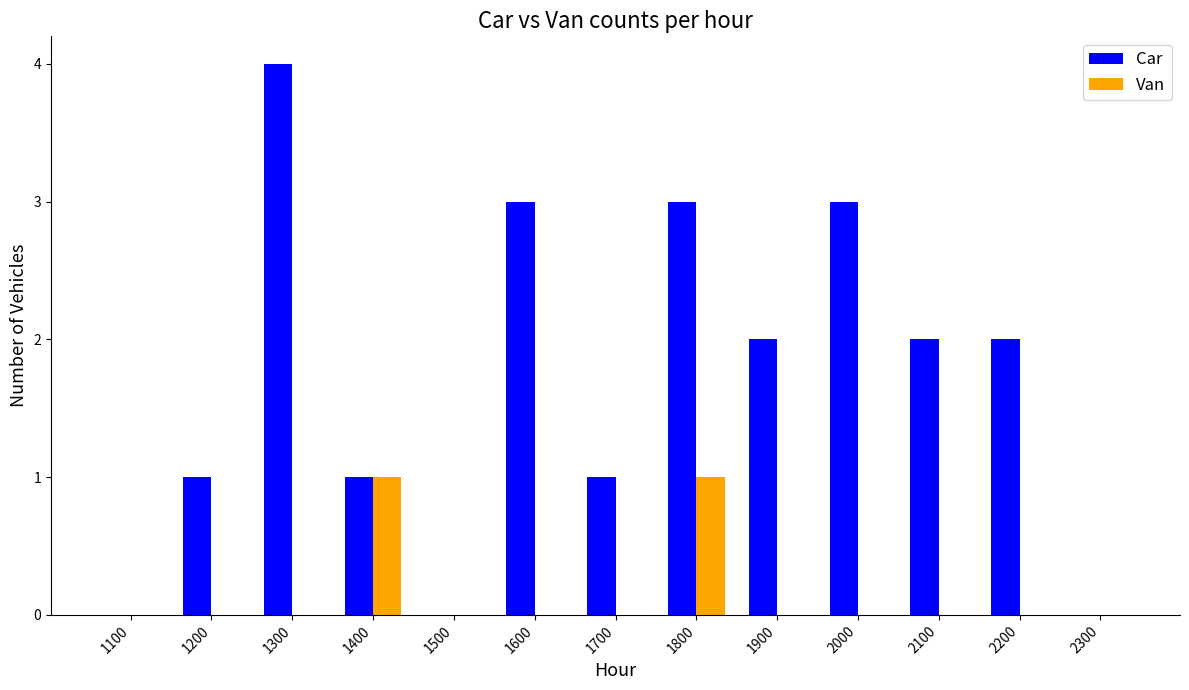

Which label corresponds to the largest value in the chart?

1300